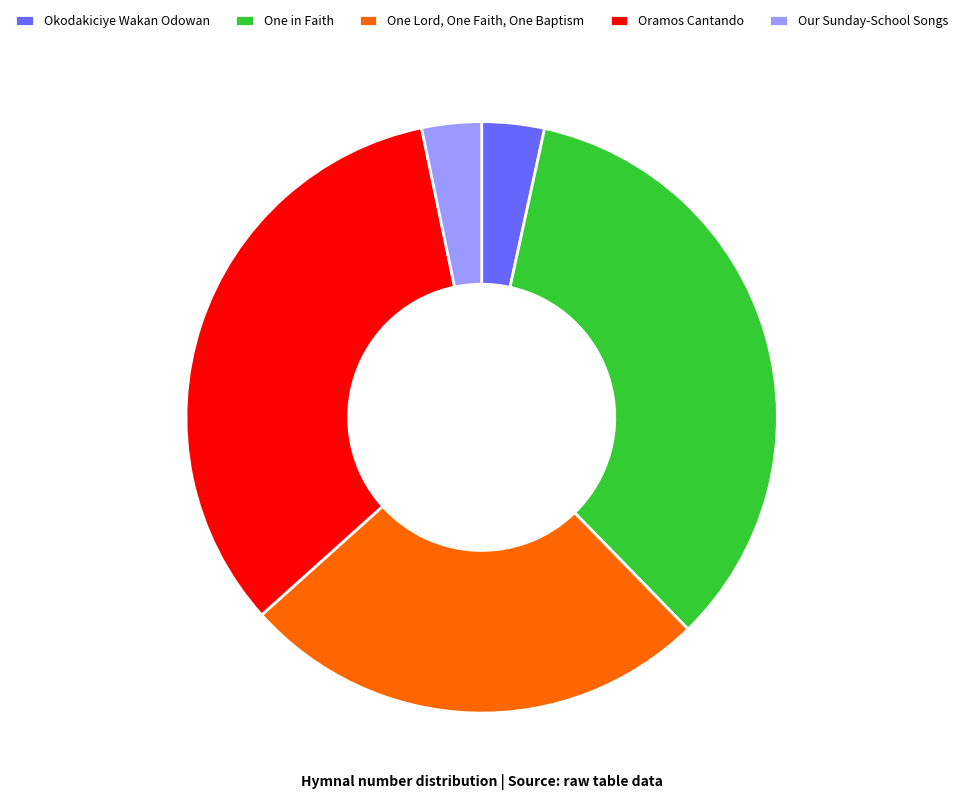

Combined, do One in Faith and Okodakiciye Wakan Odowan account for over 50%?

No